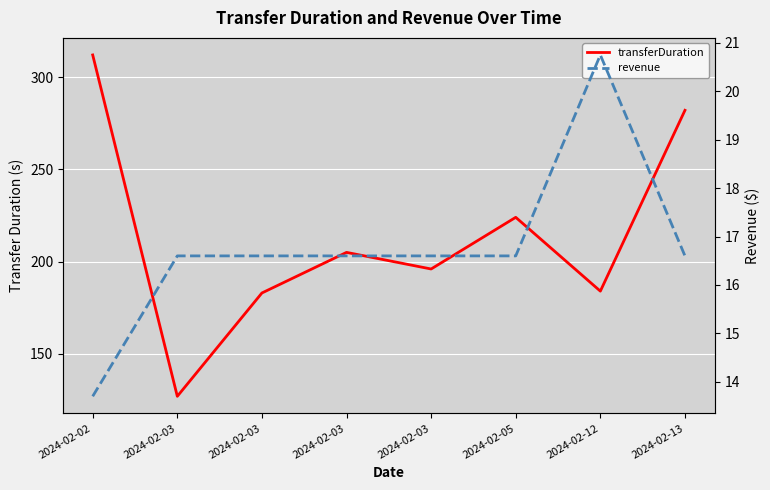

What is the difference between the highest and lowest values at 2024-02-03?

110.4